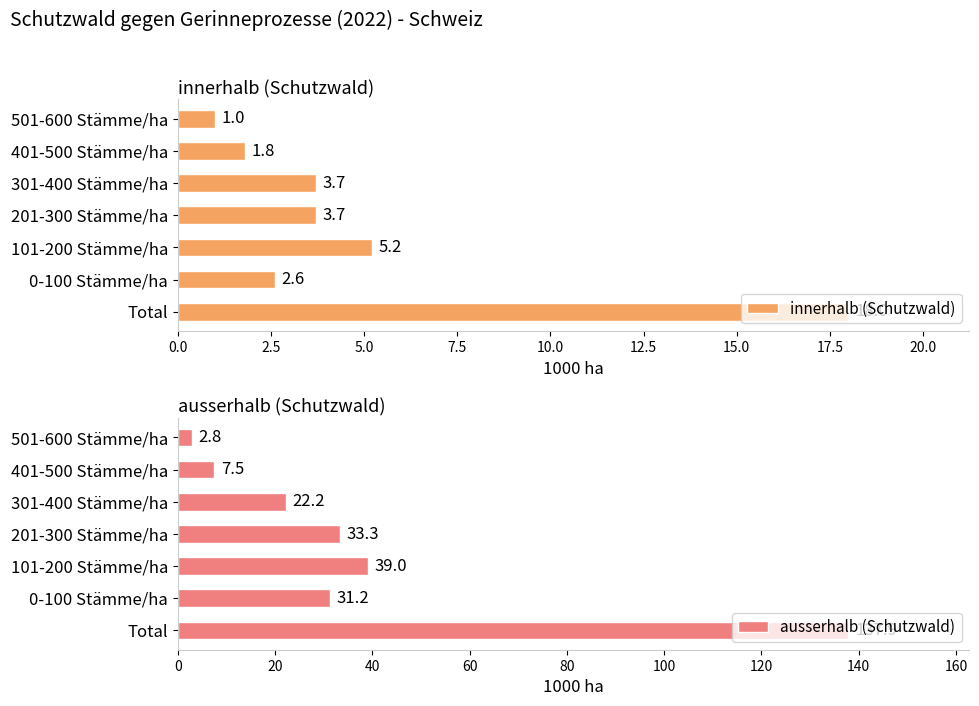

What is the difference between the maximum and minimum values in the innerhalb (Schutzwald) series?

17.0